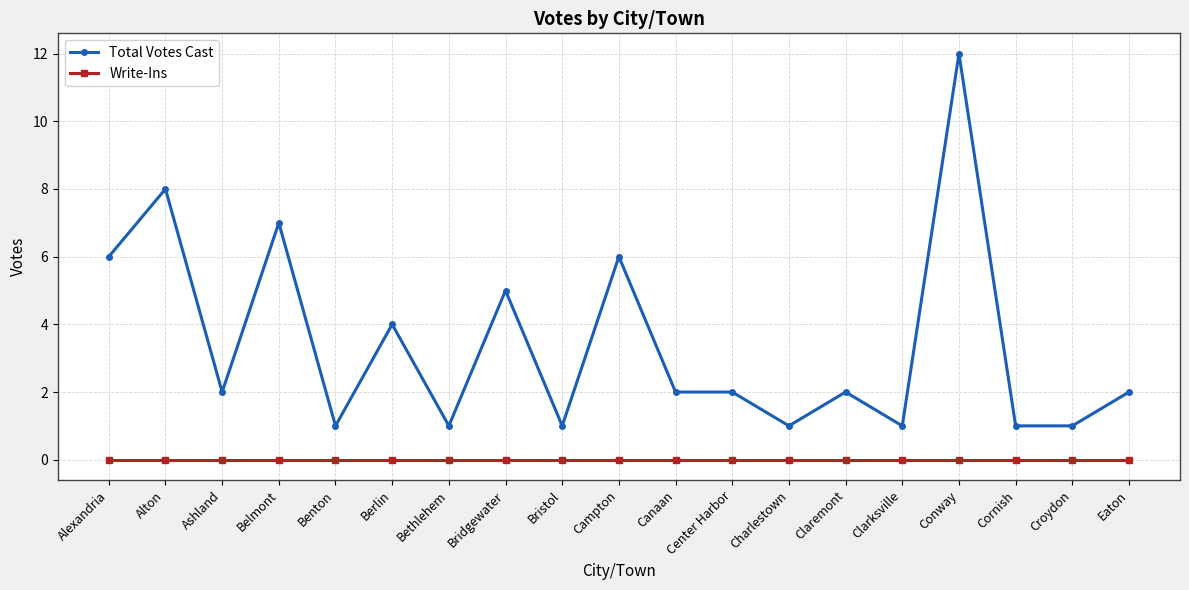

Reading left to right, transcribe all the data shown in this chart.

Total Votes Cast: Alexandria=6	Alton=8	Ashland=2	Belmont=7	Benton=1	Berlin=4	Bethlehem=1	Bridgewater=5	Bristol=1	Campton=6	Canaan=2	Center Harbor=2	Charlestown=1	Claremont=2	Clarksville=1	Conway=12	Cornish=1	Croydon=1	Eaton=2
Write-Ins: Alexandria=0	Alton=0	Ashland=0	Belmont=0	Benton=0	Berlin=0	Bethlehem=0	Bridgewater=0	Bristol=0	Campton=0	Canaan=0	Center Harbor=0	Charlestown=0	Claremont=0	Clarksville=0	Conway=0	Cornish=0	Croydon=0	Eaton=0